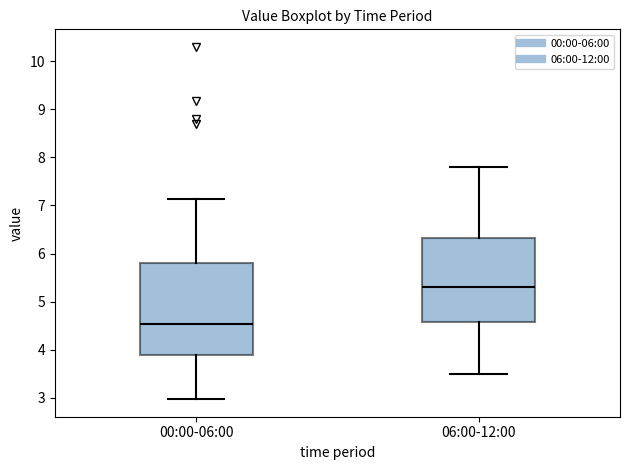

Where does the lower whisker of the box for 06:00-12:00 end on the y-axis? The values are not printed on the chart, so give them approximately, as read against the axis.

3.5